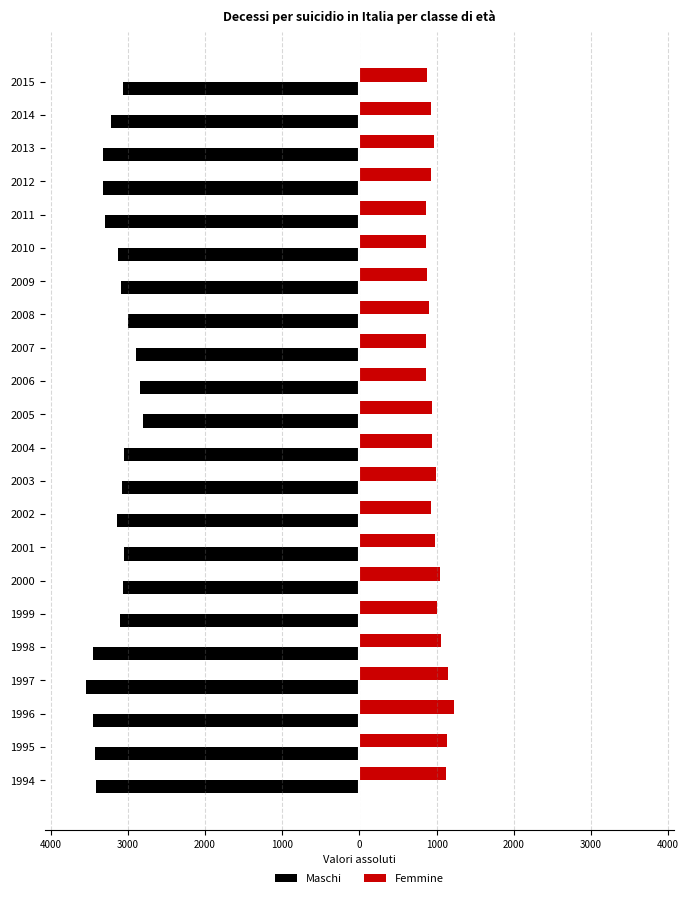

What are all the series names shown in the legend?

Maschi, Femmine